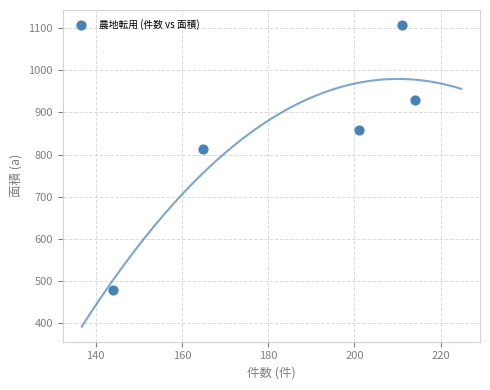

What Y value in the scatter plot is closest to 792?

813